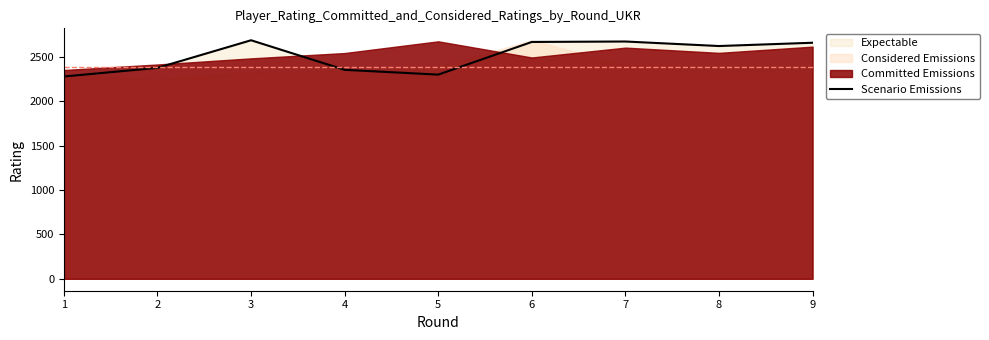

What is the smallest value displayed?

2279